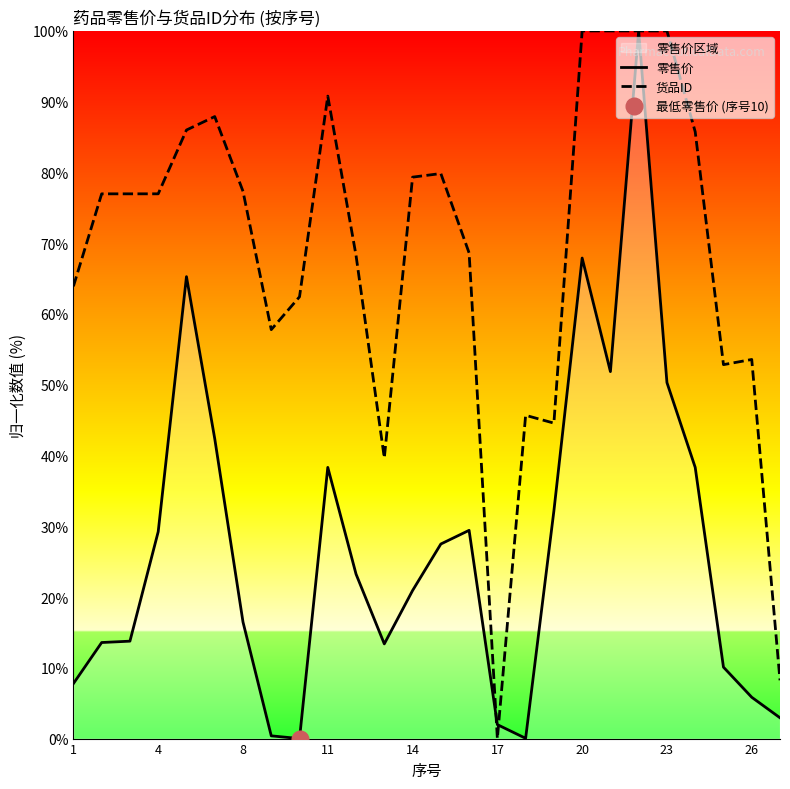

True or false: 货品ID has a value of 77.0 at 4.

True